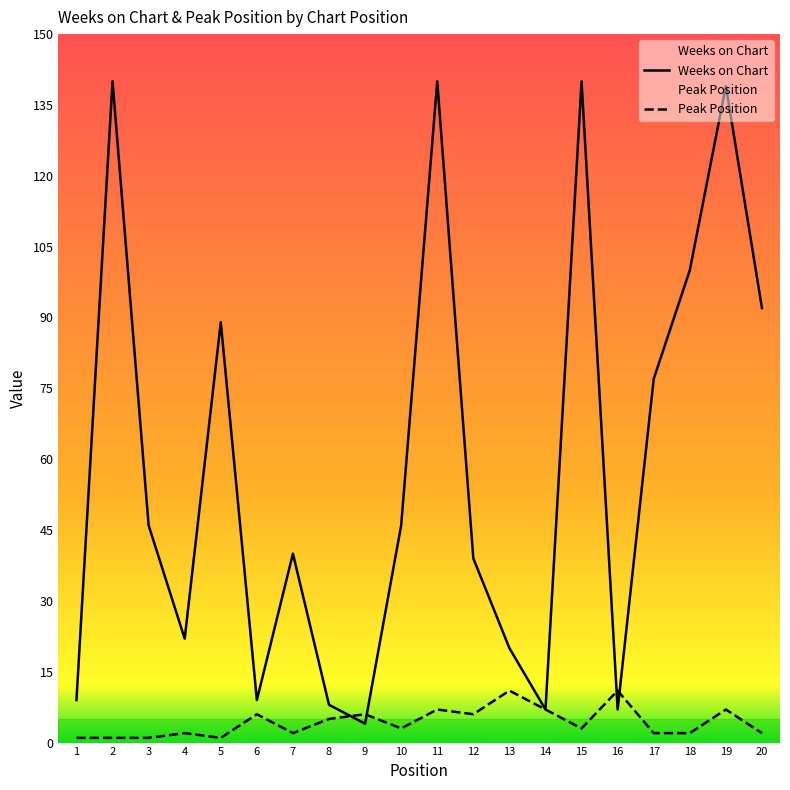

What is the value of the Weeks on Chart point at the 3rd from the left?

46